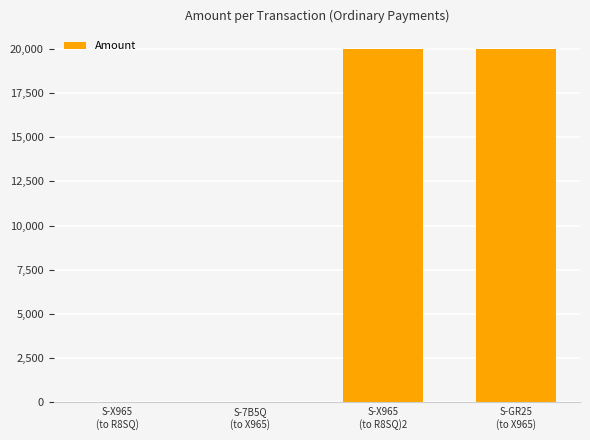

What is the maximum value shown in the chart?

19990